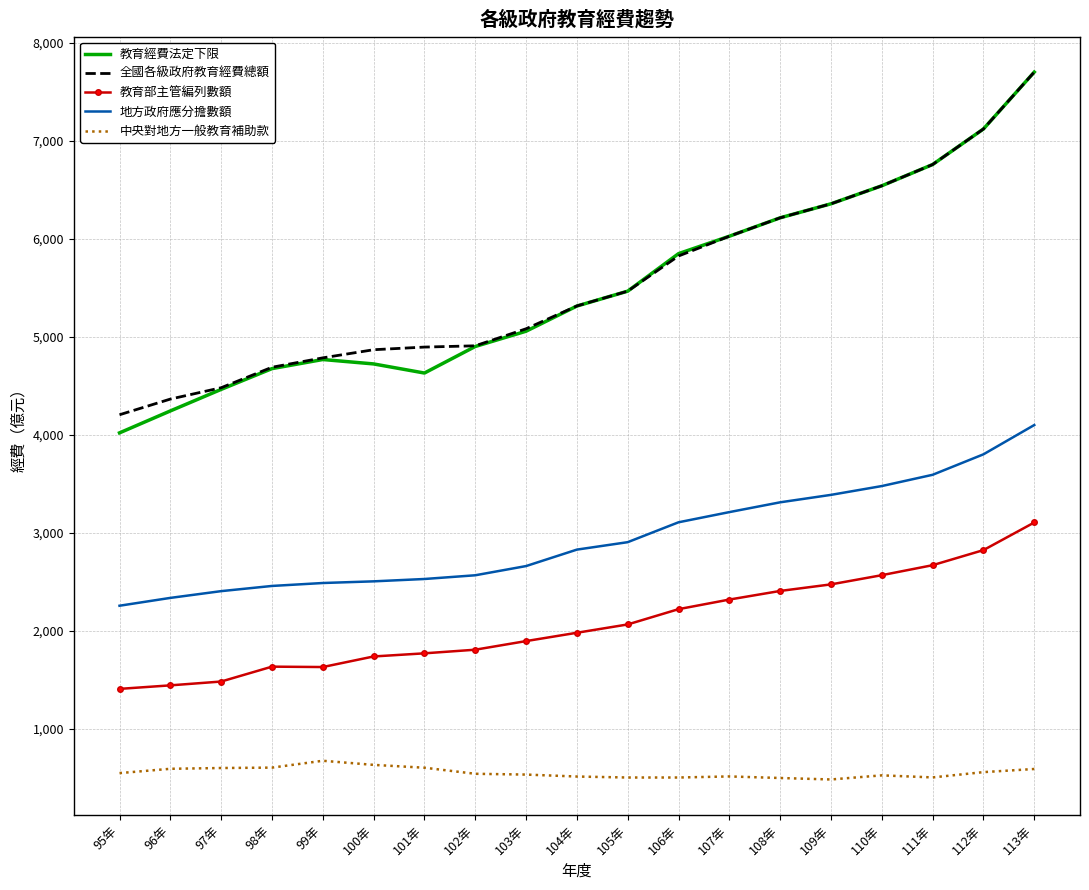

Which series has the widest spread of values?

教育經費法定下限